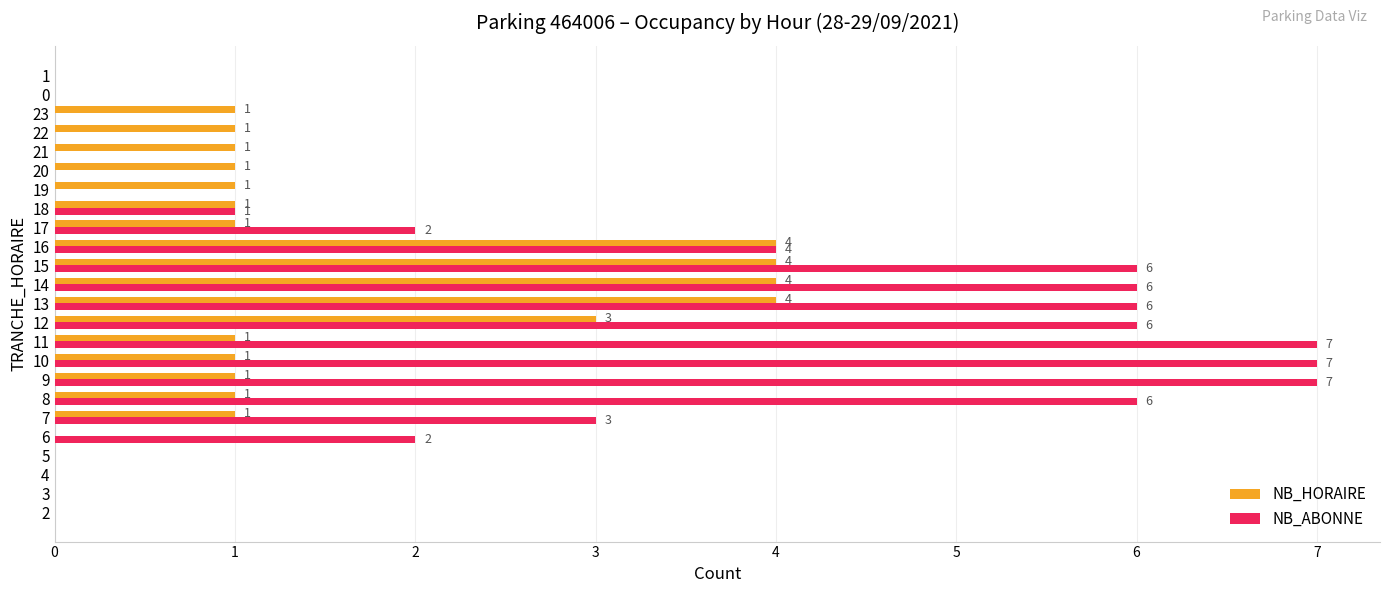

What is the sum of the NB_HORAIRE values at 7 and 14?

5